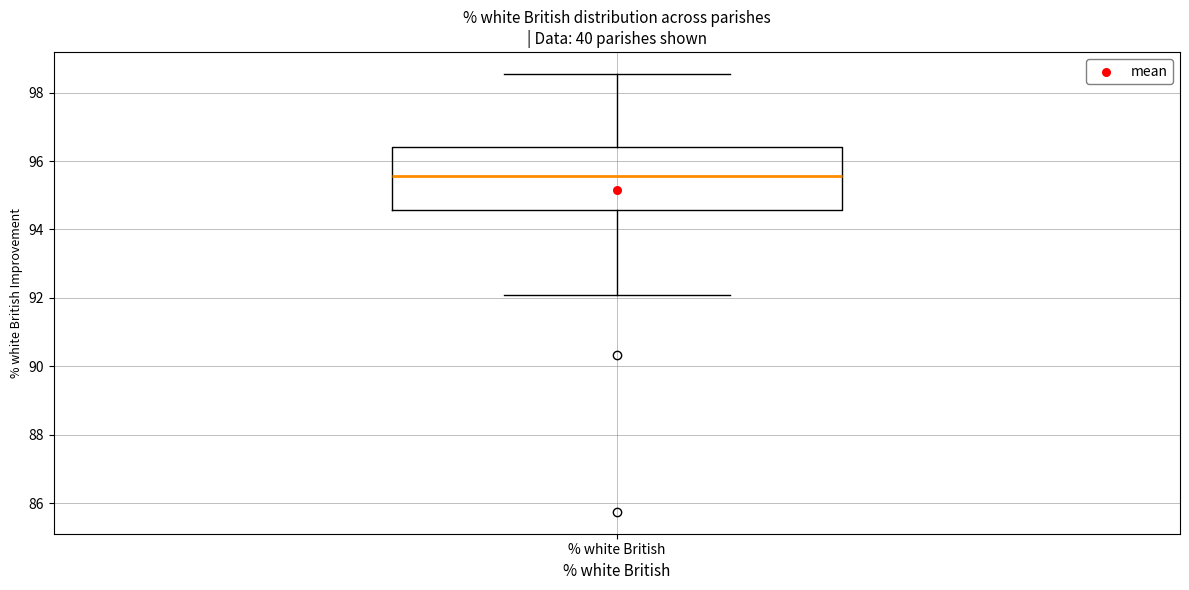

Transcribe this box plot: give where the median line is, the range the box spans, and where the two whiskers end, as read against the y-axis. The values are not printed on the chart, so give them approximately, as read against the axis.

median 95.6, box 94.6 to 96.4, whiskers 92.0 to 98.6